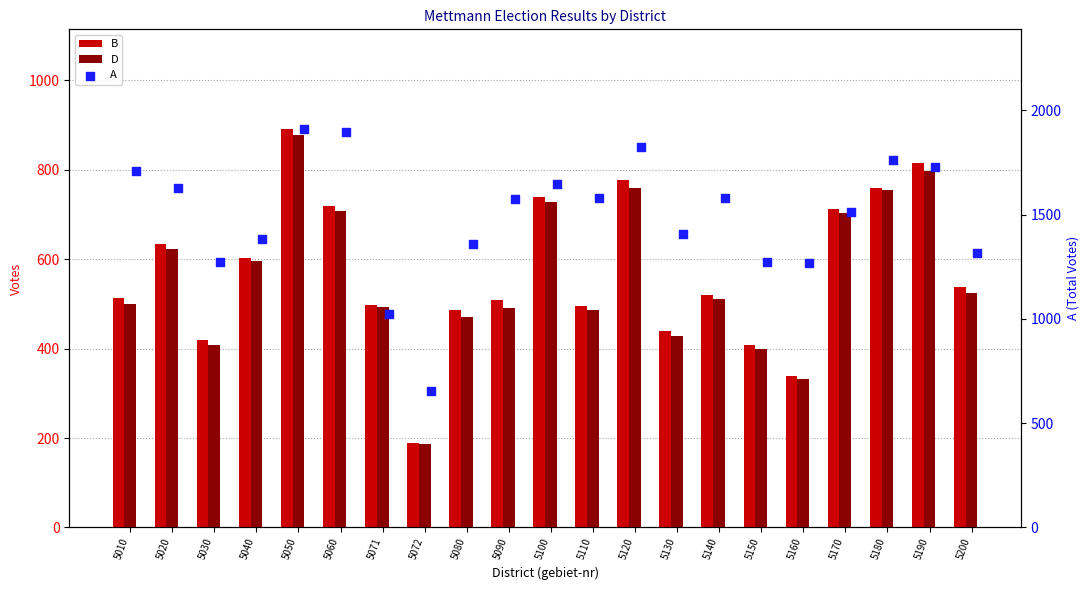

At how many categories does at least one series exceed 633?

21